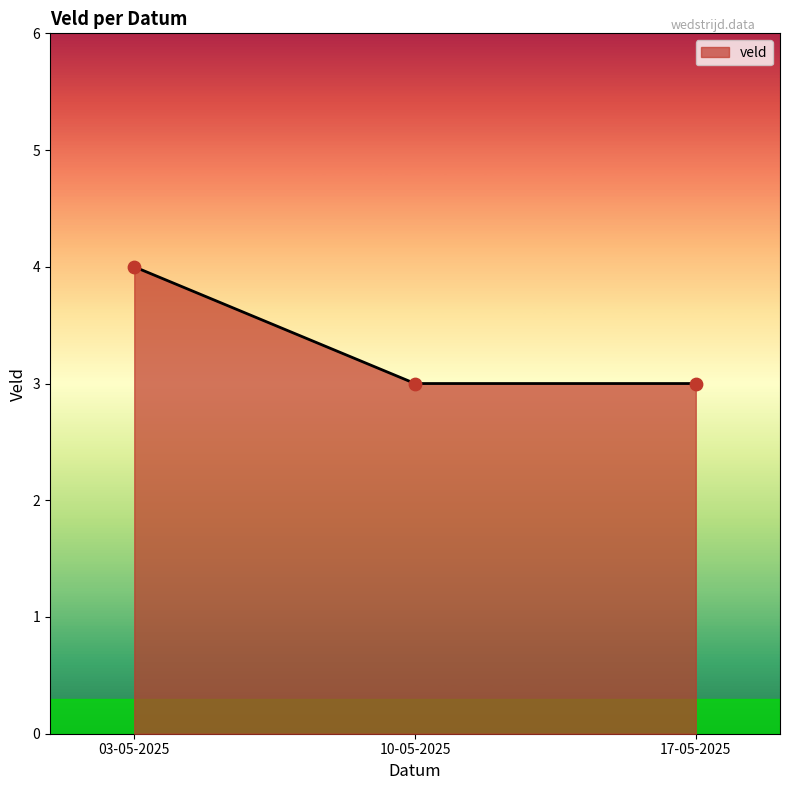

What is the change in value from 03-05-2025 to 17-05-2025?

-1